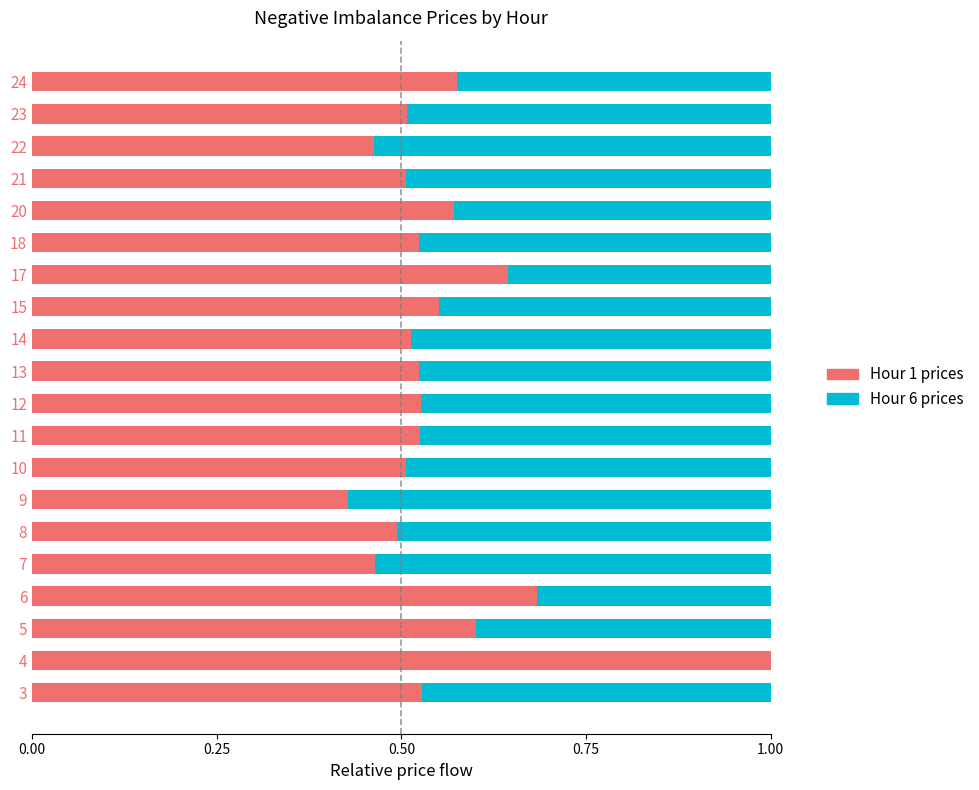

What is the total value across all series at 8?

1.0